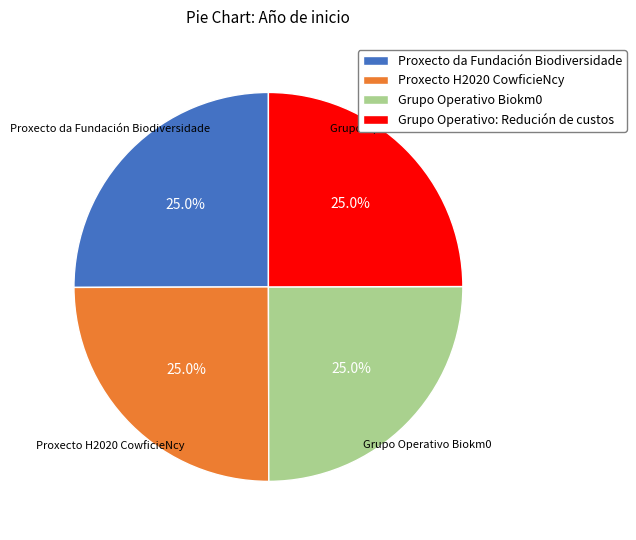

Approximately how many times larger is the value at Grupo Operativo: Redución de custos compared to Proxecto da Fundación Biodiversidade?

1.0